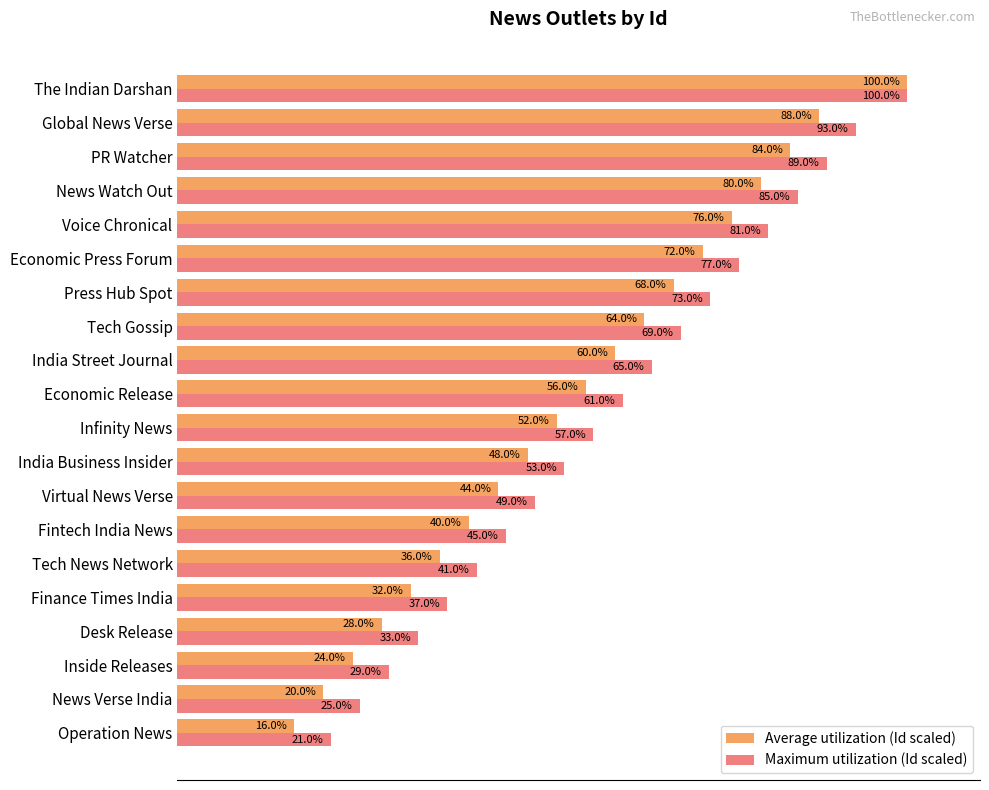

Which series has the largest total across all categories?

Maximum utilization (Id scaled)